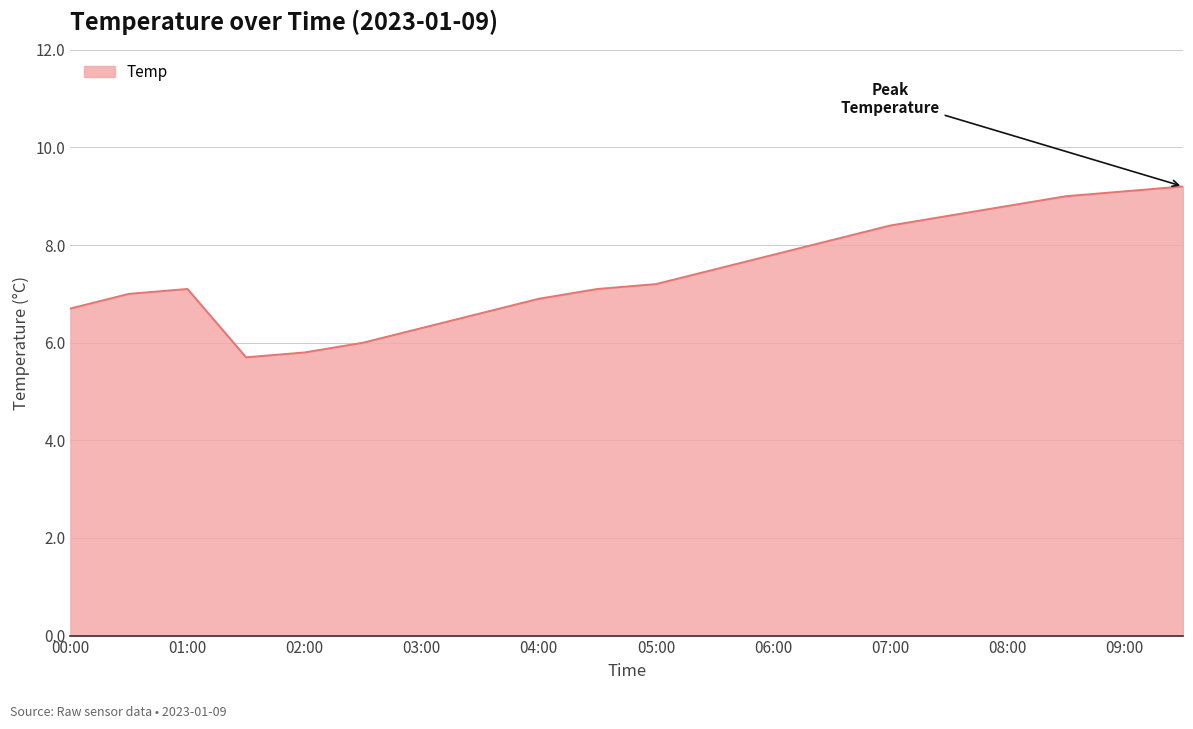

What is the difference between the maximum and minimum values?

3.5